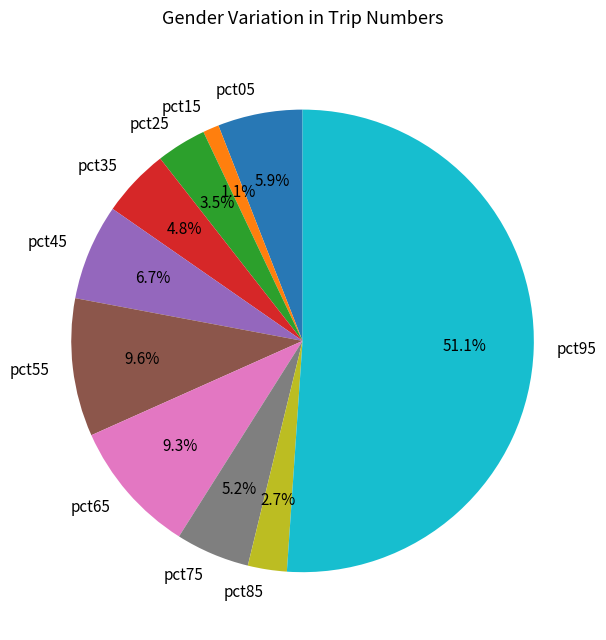

Between pct85 and pct95, which is larger?

pct95